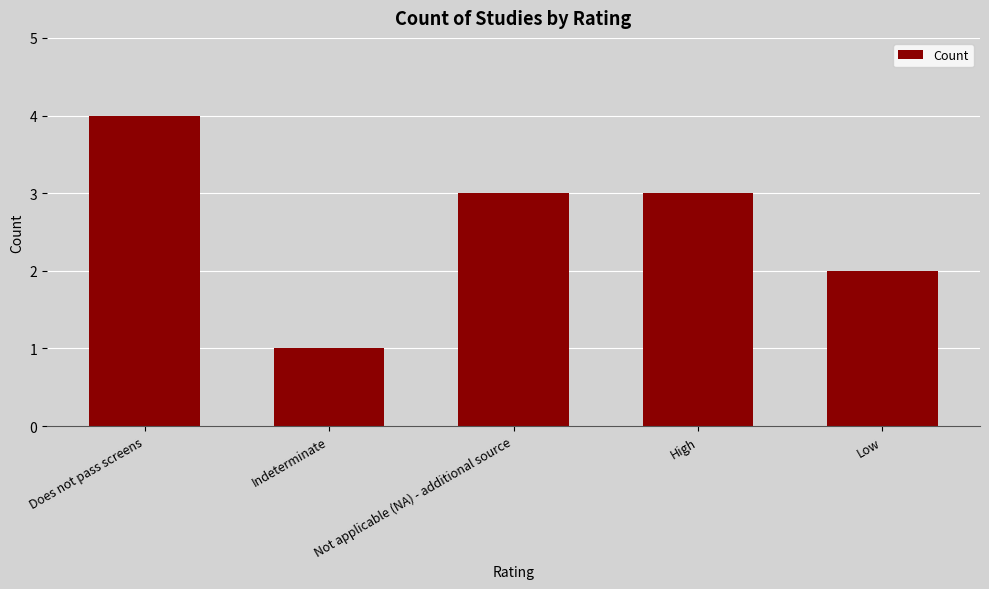

What is the sum of the values at Not applicable (NA) - additional source and Does not pass screens?

7